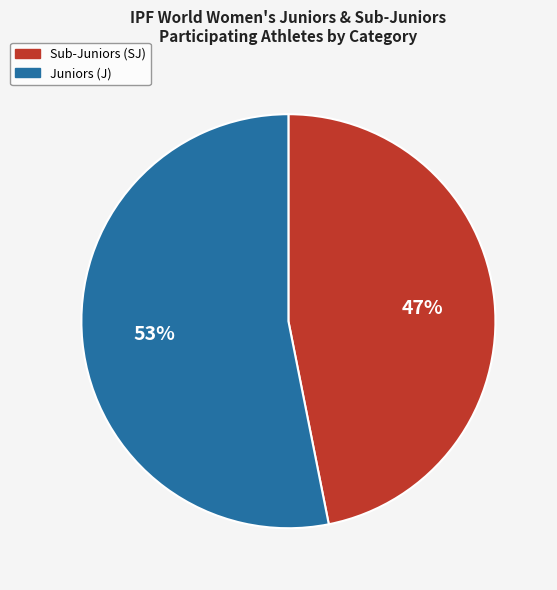

How many segments does this pie chart have?

2